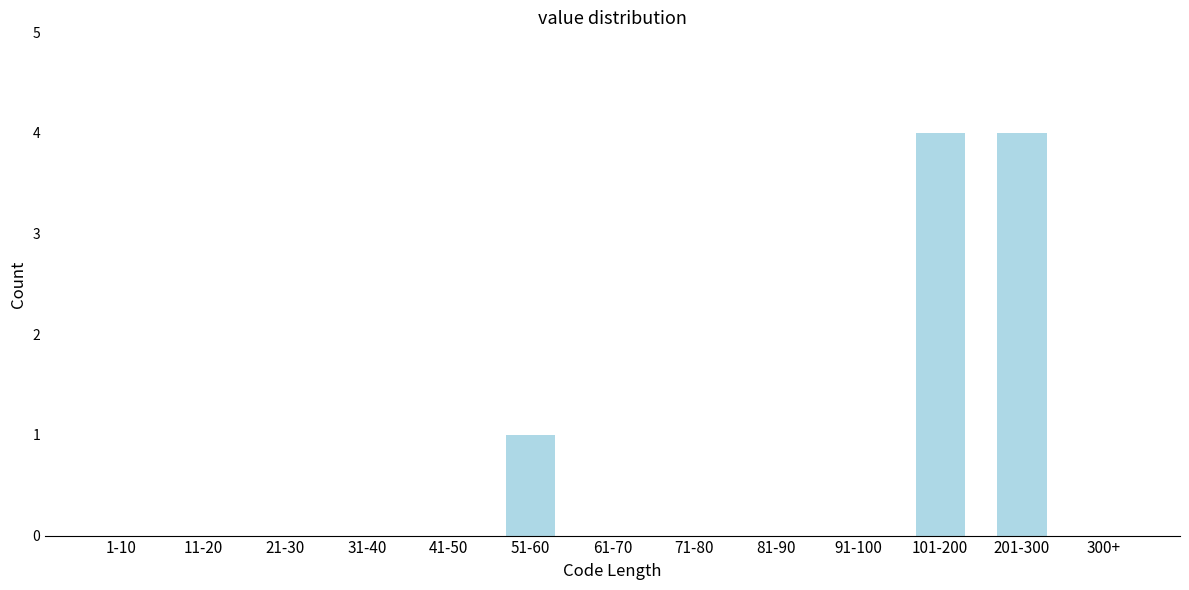

Reading left to right, extract all data points from this chart.

1-10=0	11-20=0	21-30=0	31-40=0	41-50=0	51-60=1	61-70=0	71-80=0	81-90=0	91-100=0	101-200=4	201-300=4	300+=0